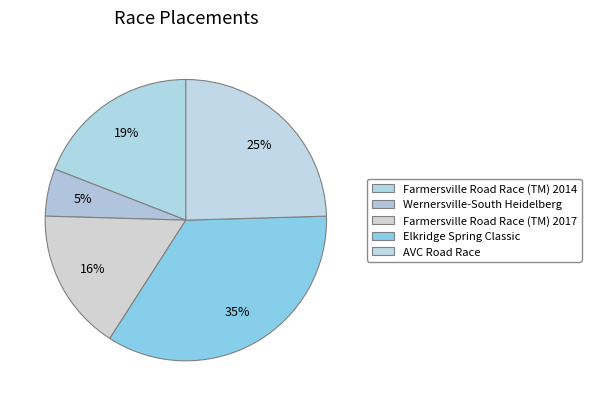

To the nearest percent, what portion does AVC Road Race represent?

25%